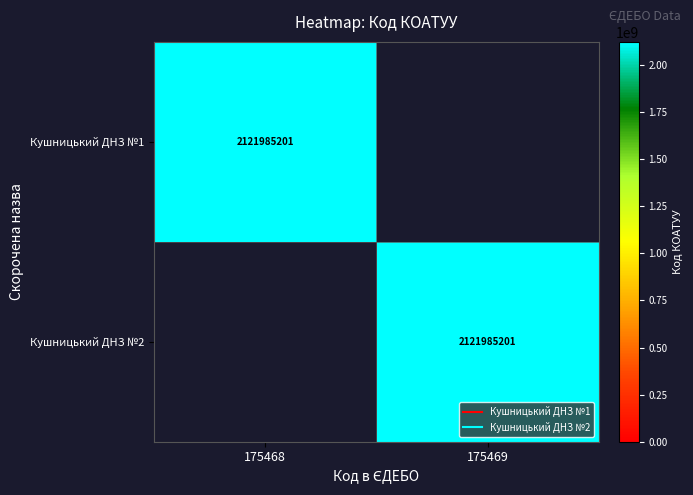

Between 175468 and 175469, which series saw the biggest shift?

Кушницький ДНЗ №1